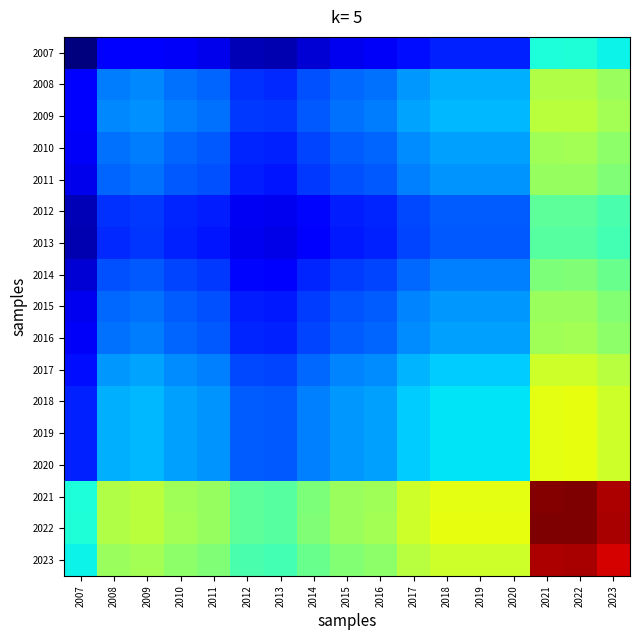

Which category has the highest value across all series?

2022